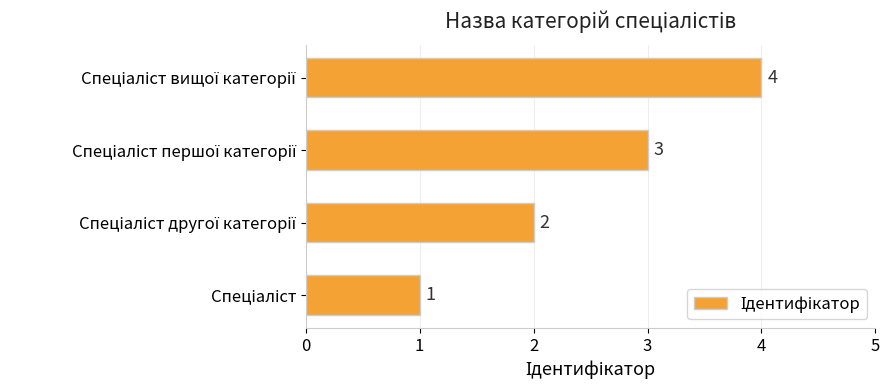

How many values are between 2 and 4?

3